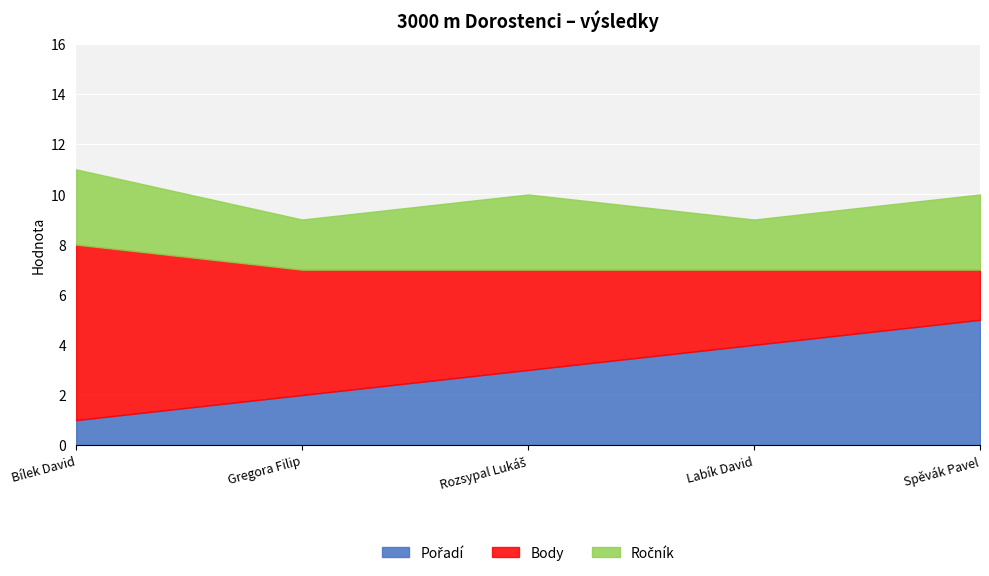

Between Rozsypal Lukáš and Spěvák Pavel, which series saw the biggest shift?

Pořadí